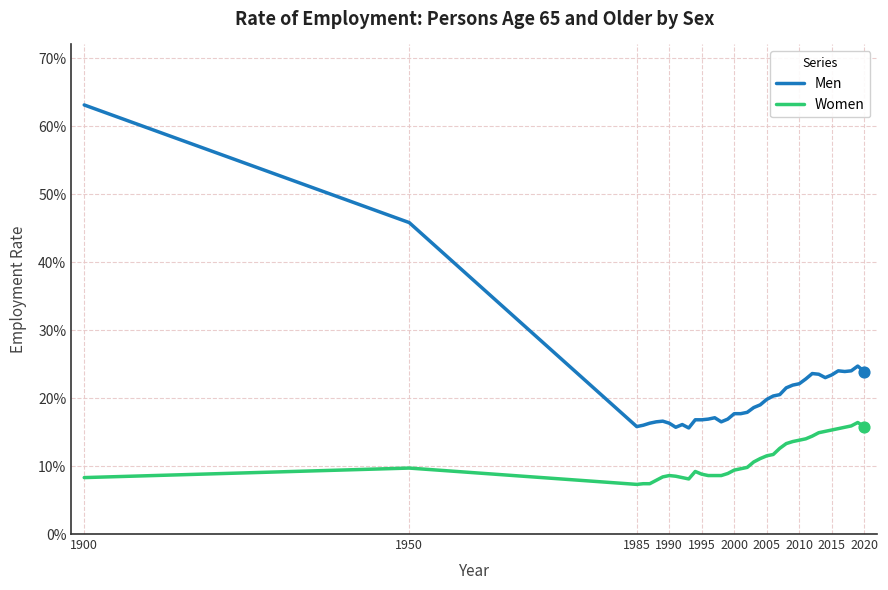

At how many categories does at least one series exceed 0?

38